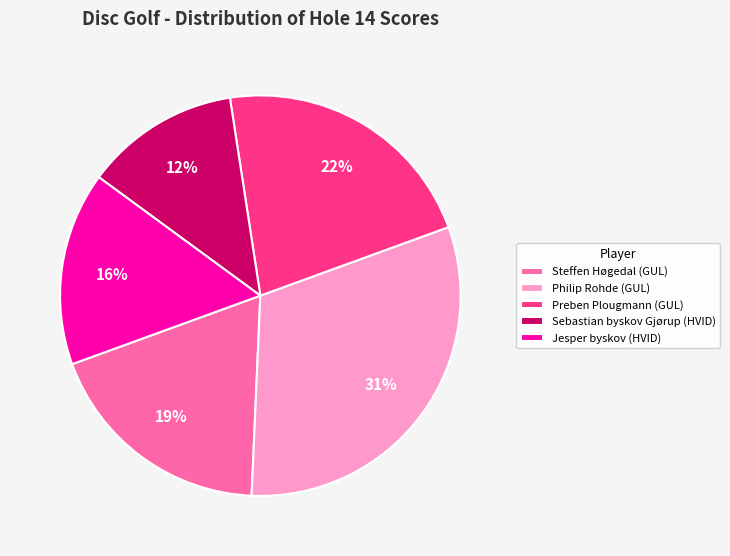

To the nearest percent, what is the difference between the largest and smallest slice percentages?

19%